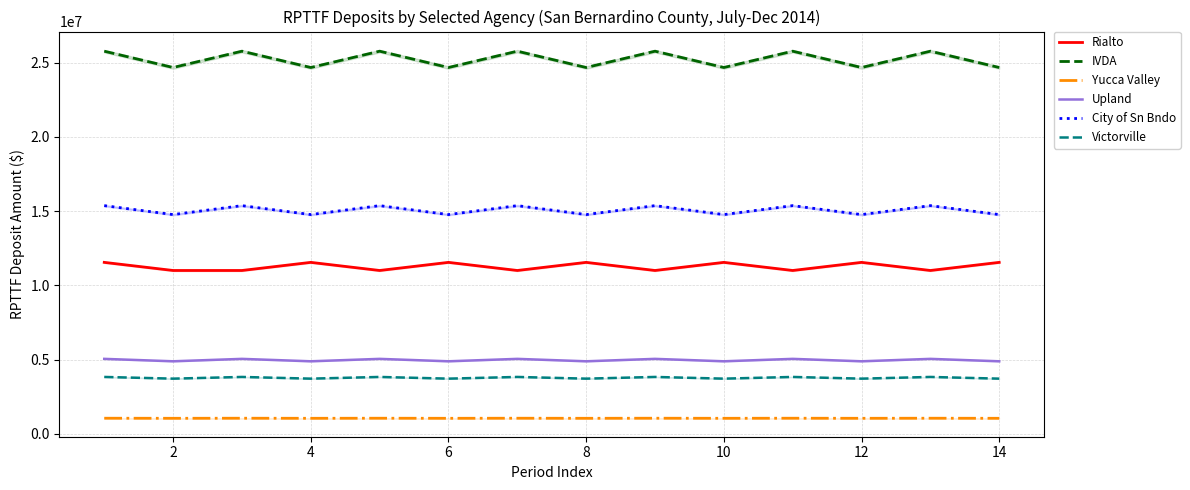

Rank the series by their maximum value, from lowest to highest.

Yucca Valley, Victorville, Upland, Rialto, City of Sn Bndo, IVDA